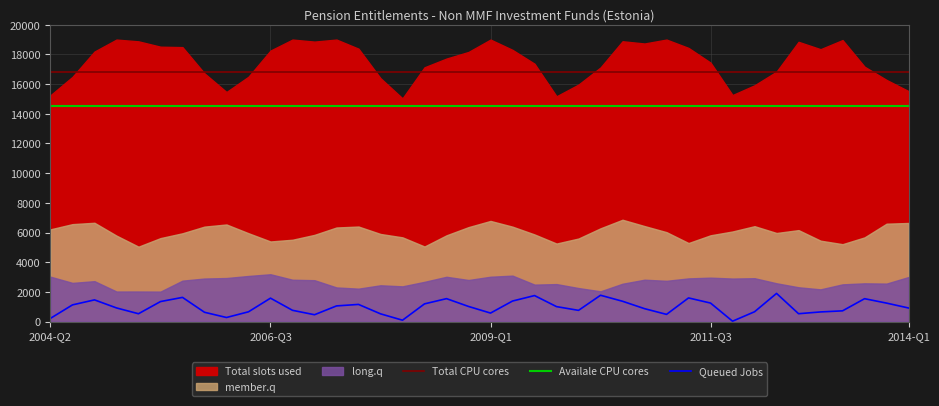

What is the maximum value for Availale CPU cores?

14500.0